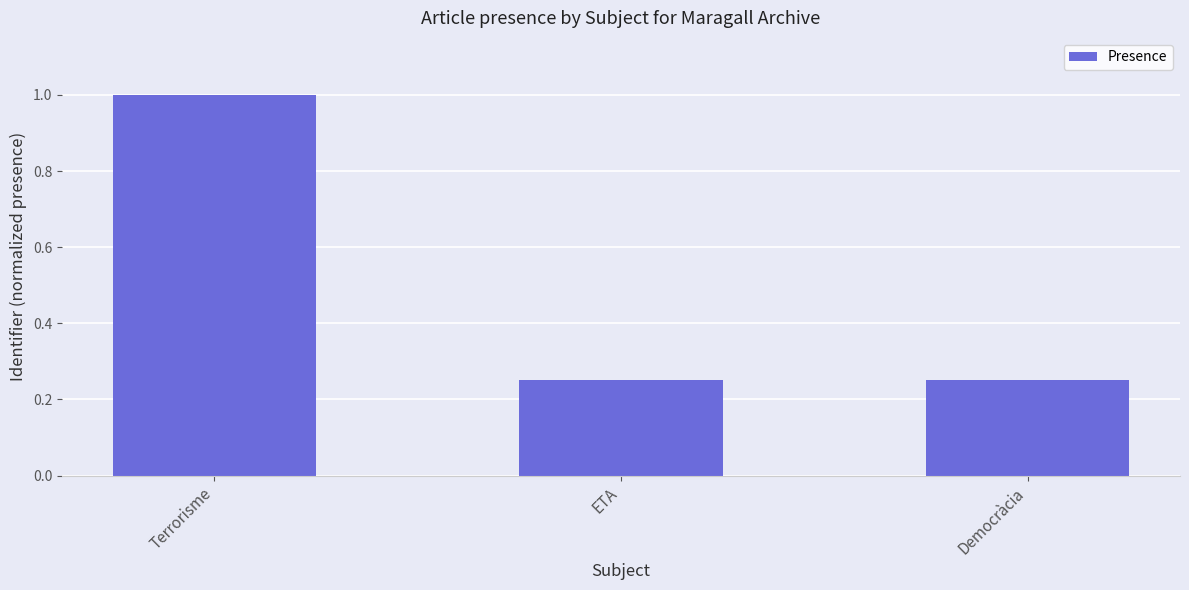

What position from the left is Democràcia?

3